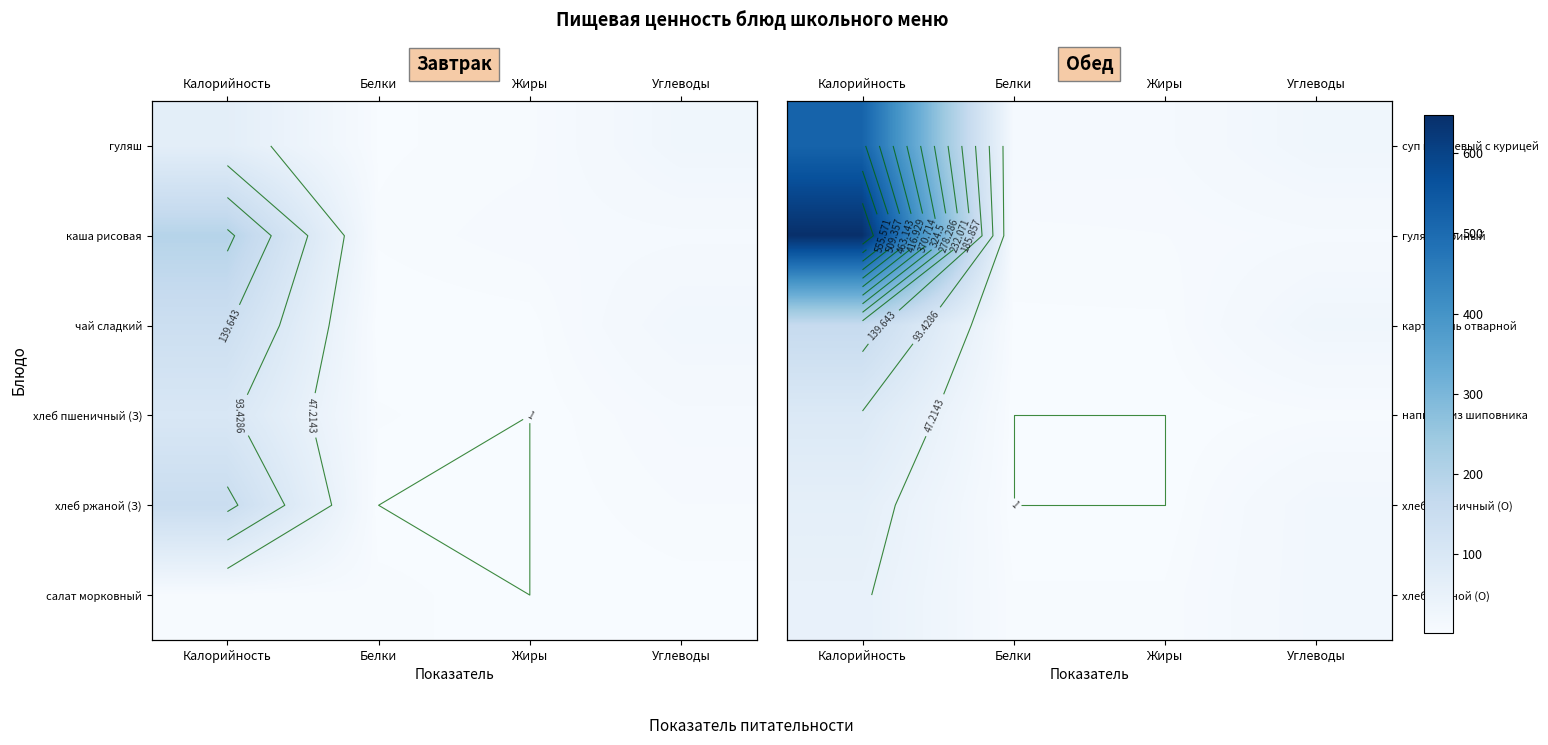

The гуляш куриный series shows 16 at Углеводы. True or false?

False